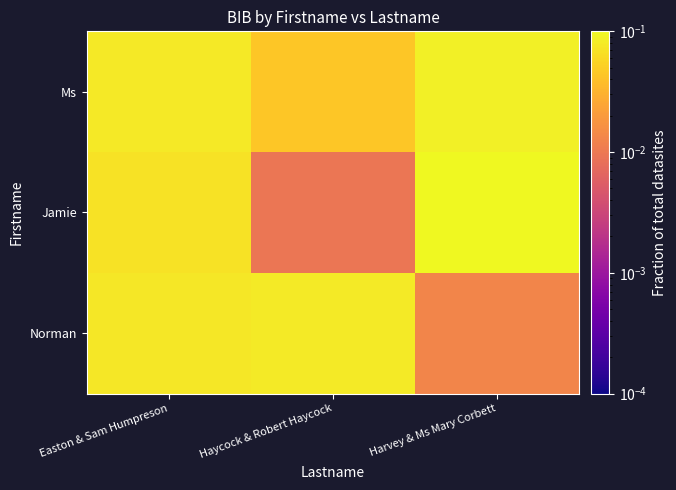

At which category does the chart reach its minimum across all series?

Haycock & Robert Haycock